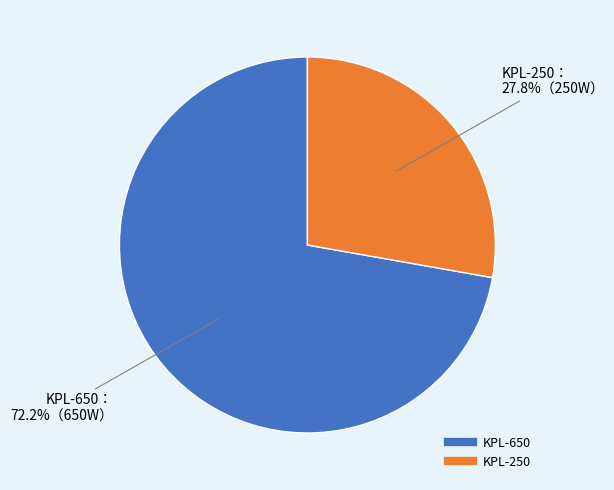

To the nearest percent, what portion does KPL-650 represent?

72%